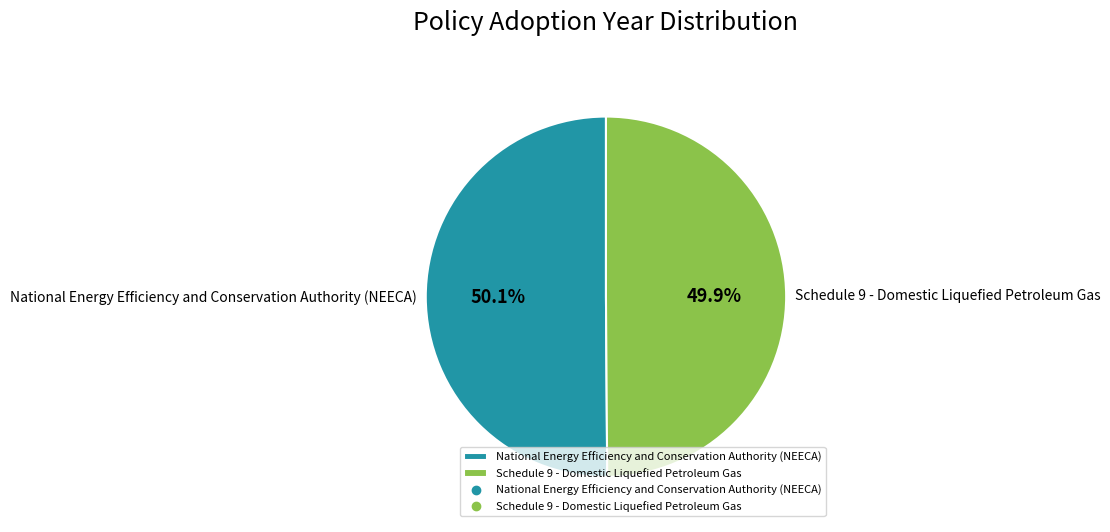

What percentage is NOT represented by National Energy Efficiency and Conservation Authority (NEECA)?

49.9%